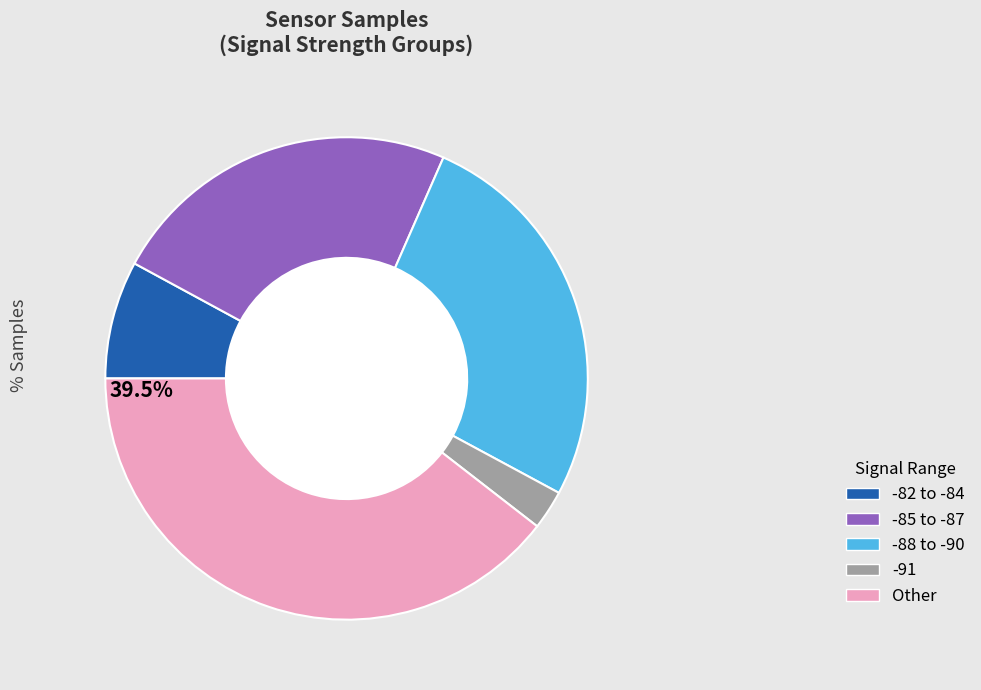

How many segments does this pie chart have?

5